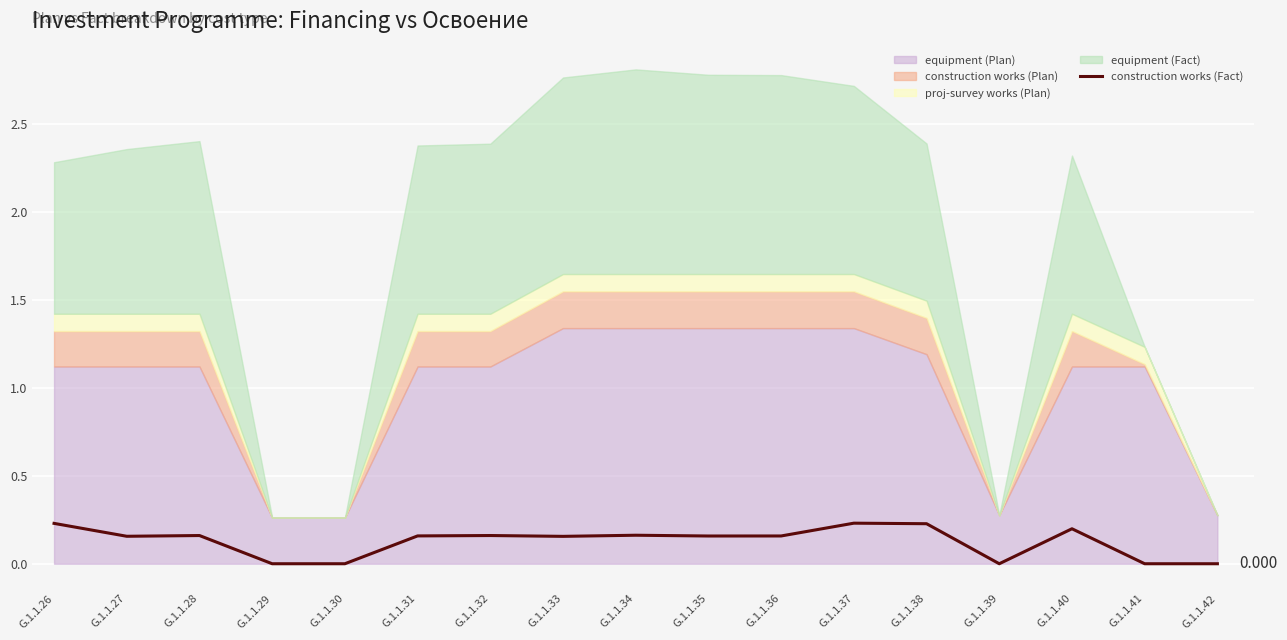

Does the chart display data point markers on the line(s)?

No